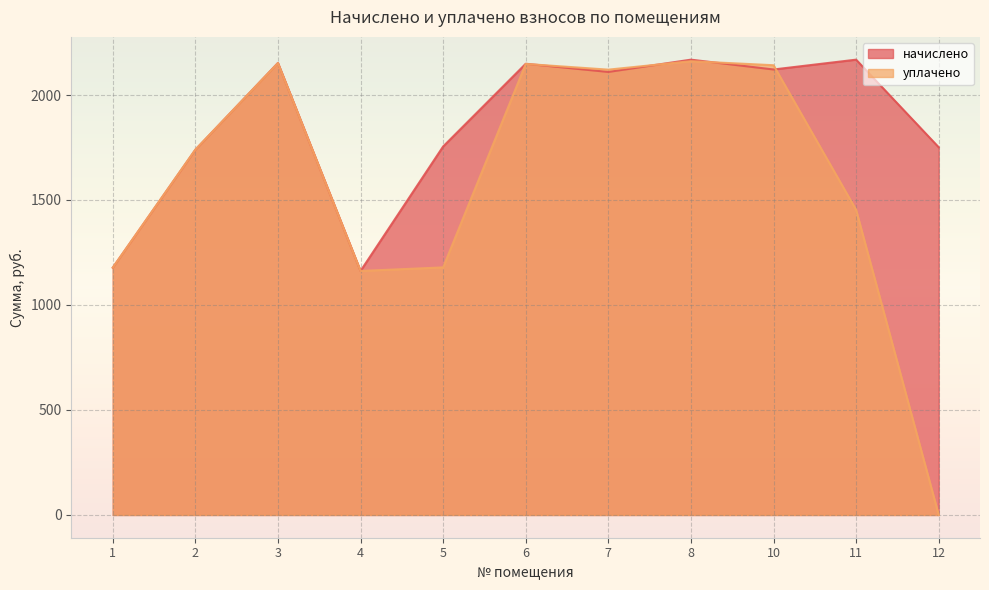

How many times do уплачено and начислено cross each other?

5